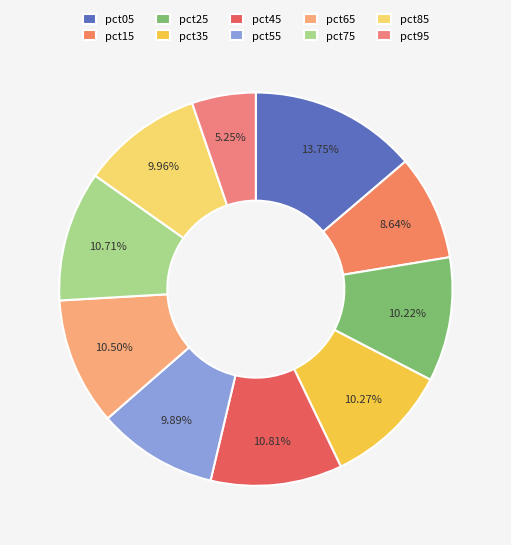

What percentage do pct55 and pct45 together represent?

20.7%